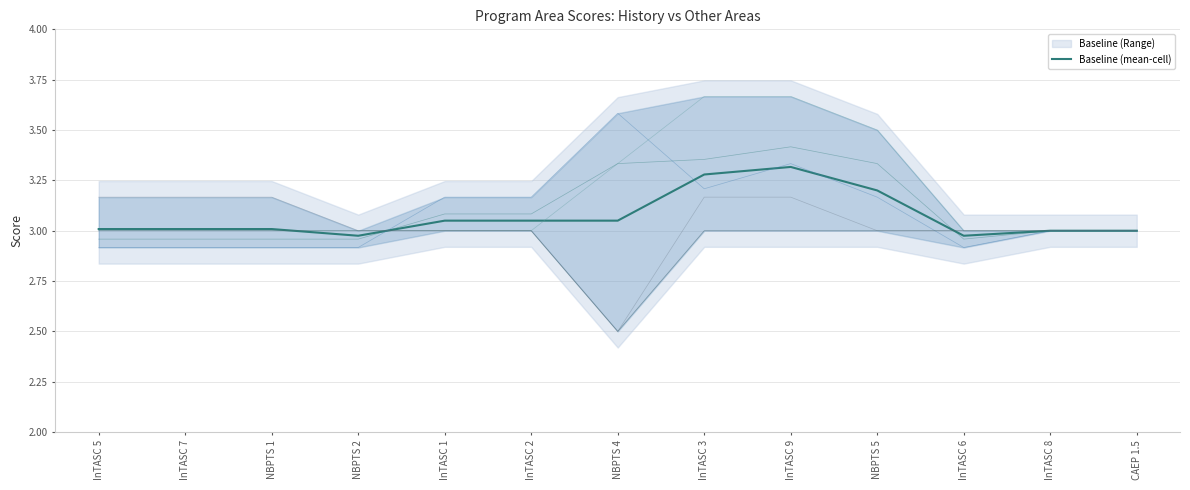

Count the number of categories in the chart.

13